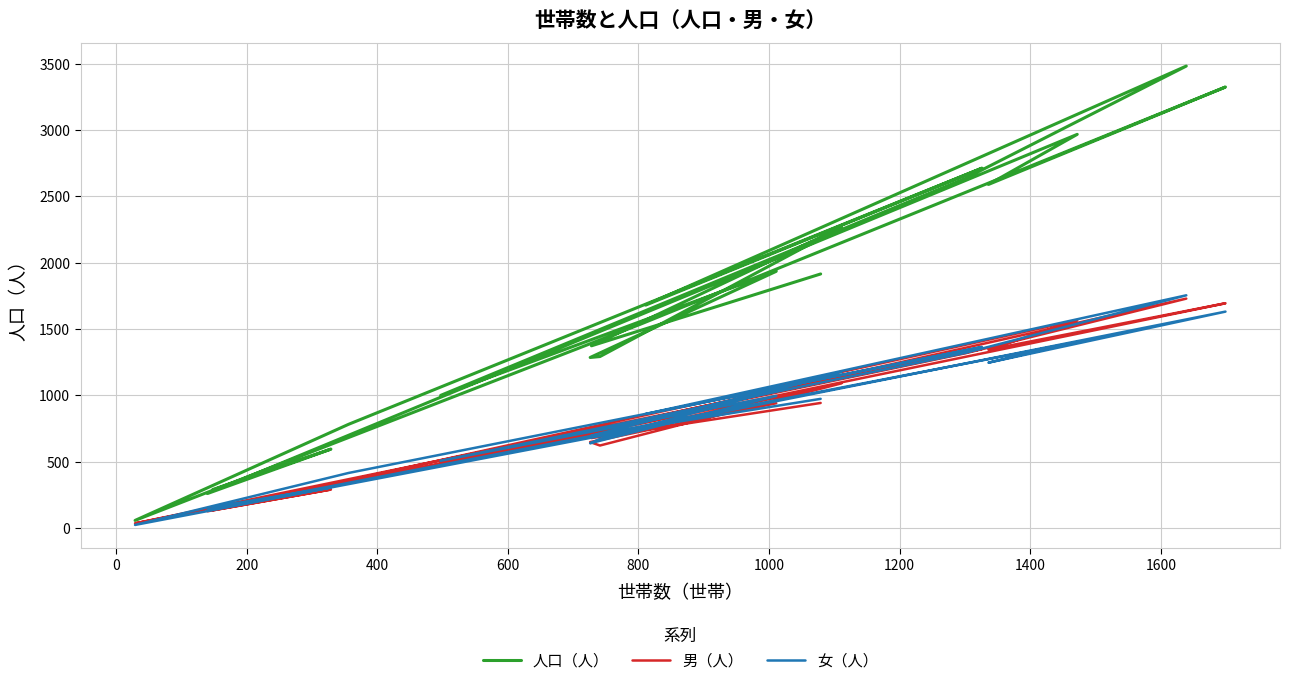

What is the minimum value shown in the chart?

22